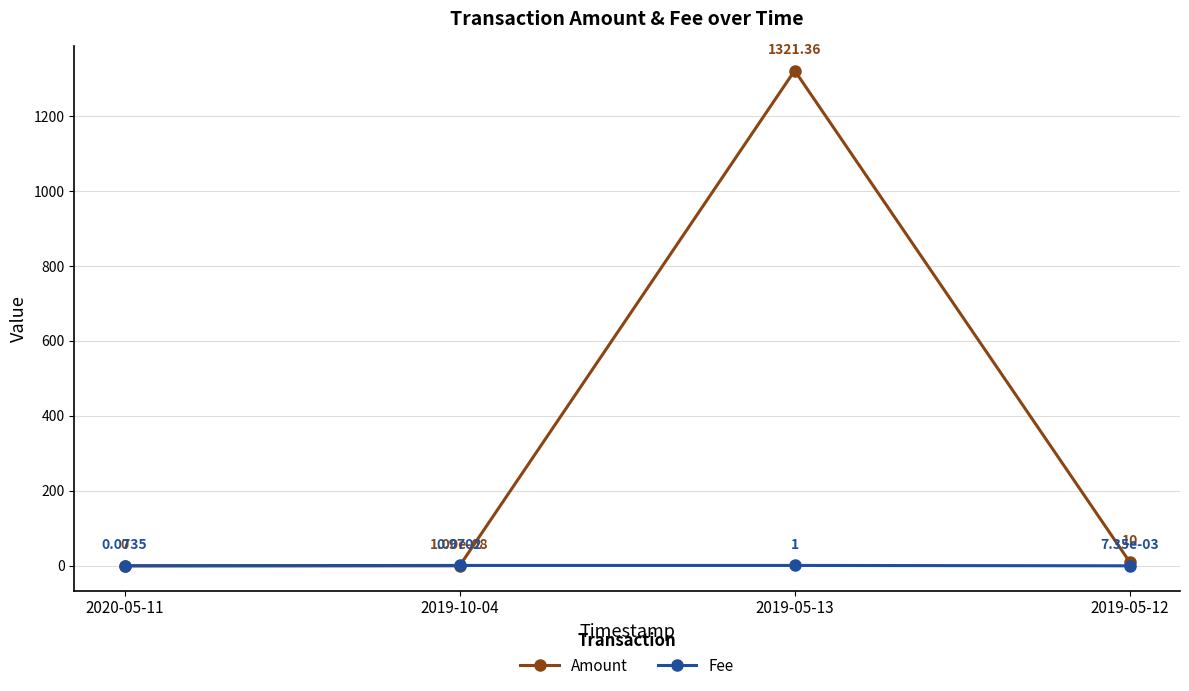

Which series has the widest spread of values?

Amount